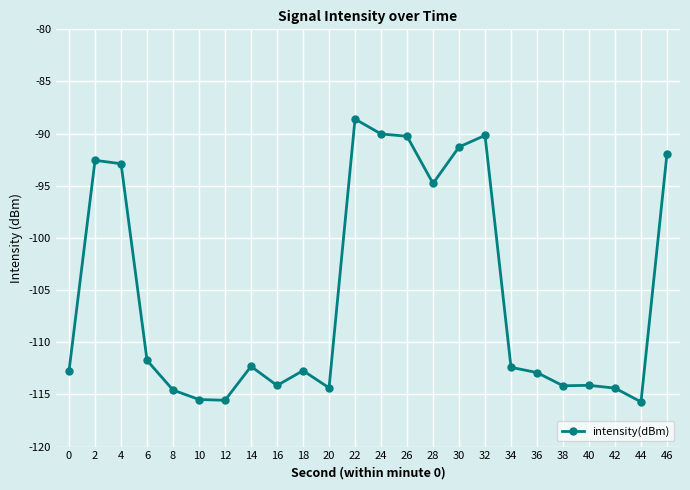

What is the average value?

-105.4